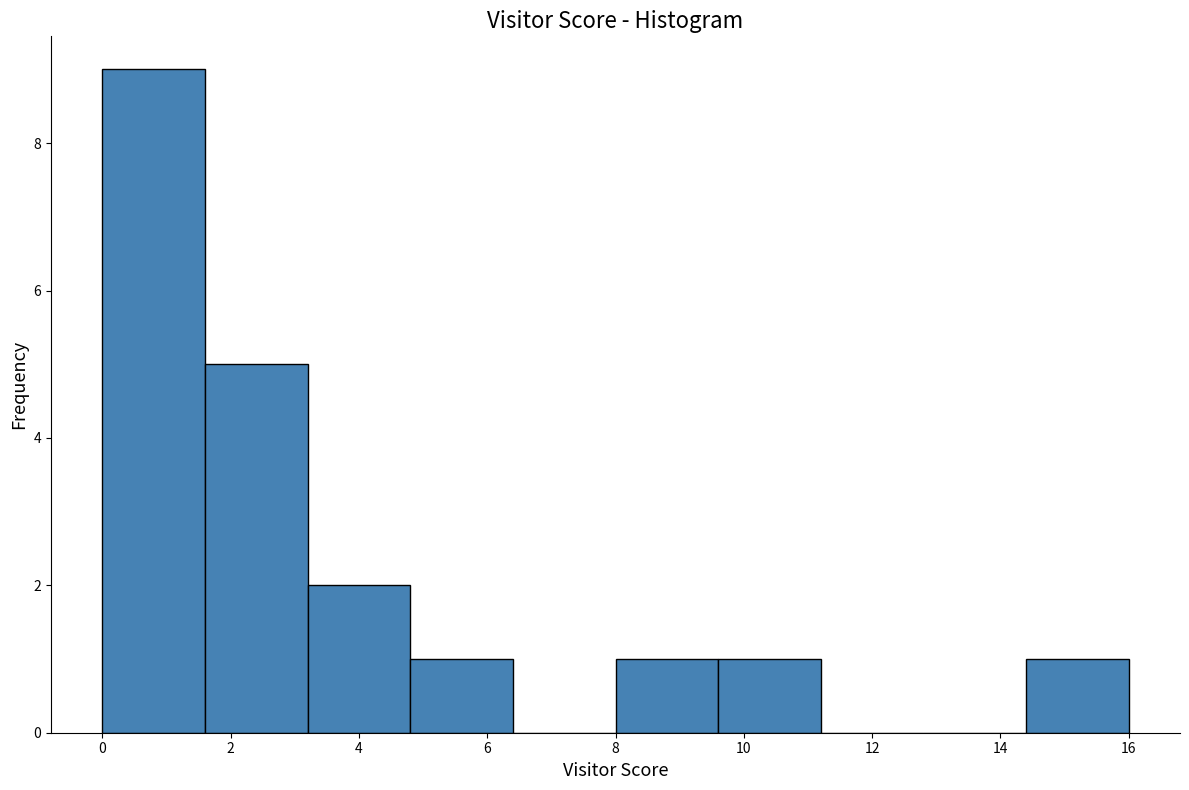

How tall is the bar that spans 0.0 to 1.6 on the x-axis? The values are not printed on the chart, so give them approximately, as read against the axis.

9